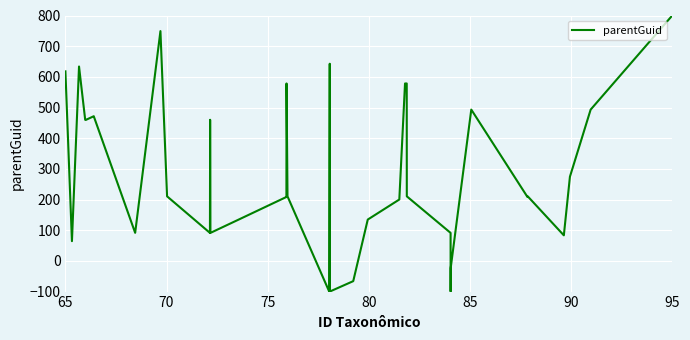

What is the difference between the maximum and minimum values?

900.0